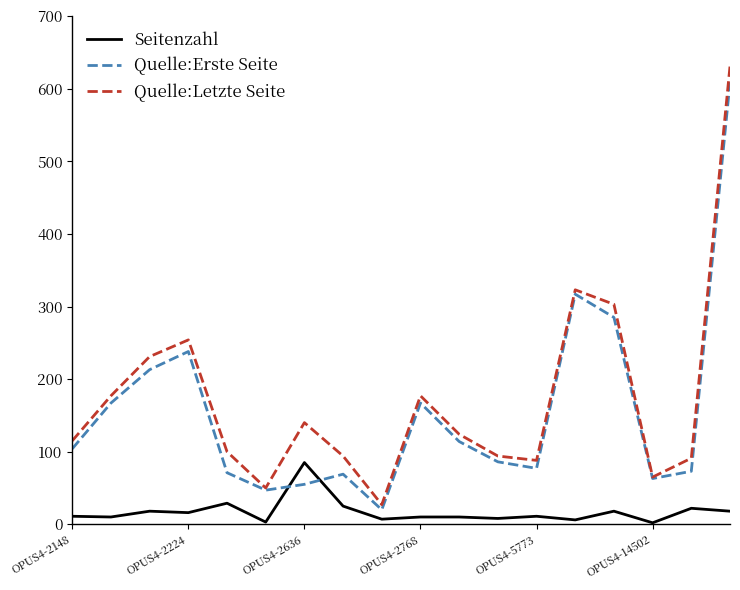

True or false: Quelle:Letzte Seite and Seitenzahl cross at least once.

False